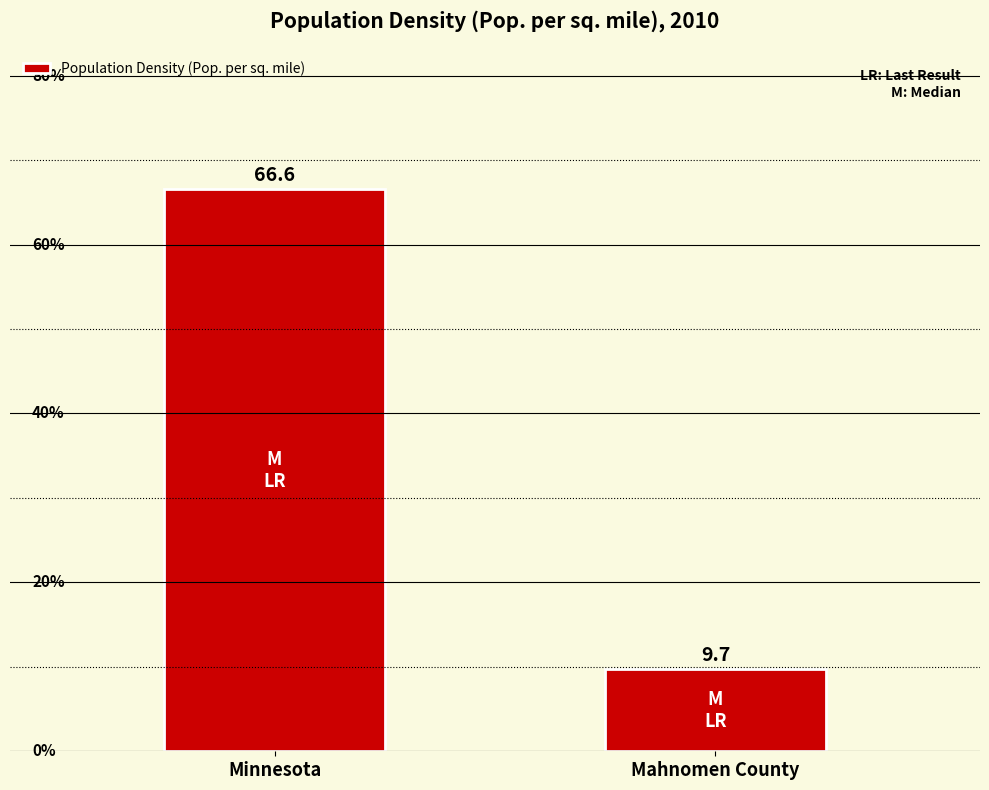

The value at Mahnomen County is 9.7. True or false?

True